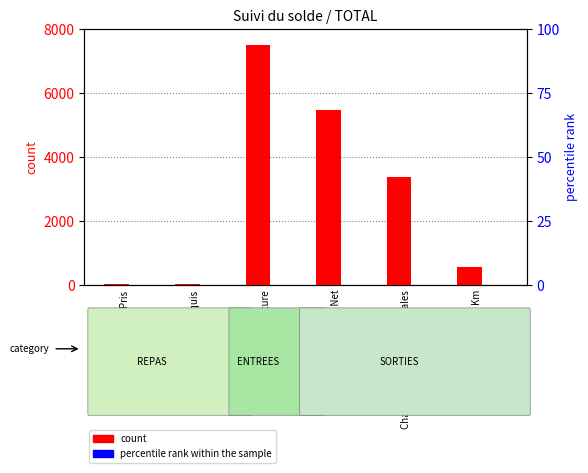

Reading left to right, extract all data points from this chart.

count: 19.0	15.0	7515.0	5483.9	3368.7	558.0
percentile rank within the sample: 0.0	0.0	0.0	0.0	0.0	0.0